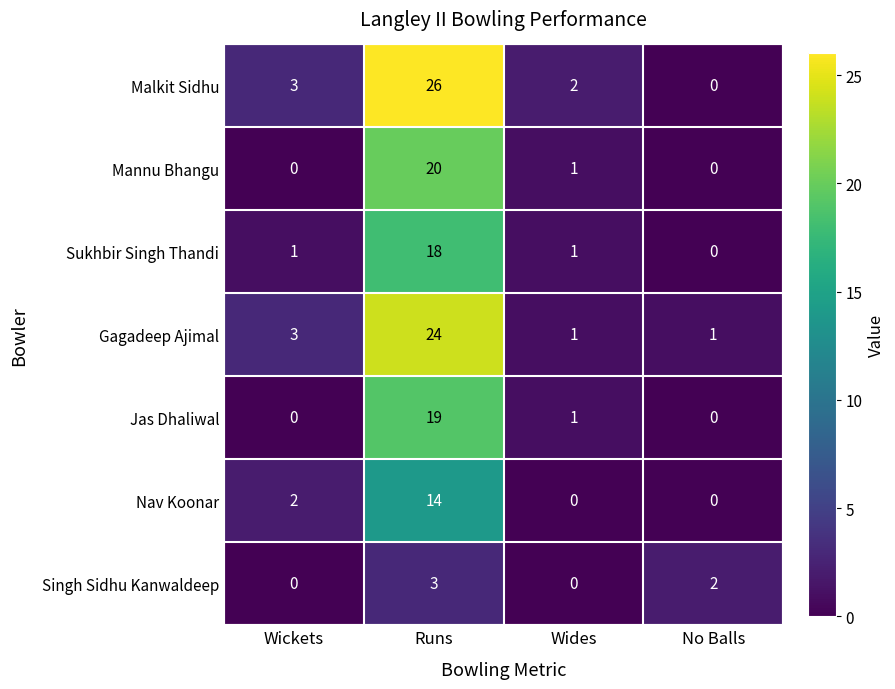

Which series has the largest total across all categories?

Malkit Sidhu